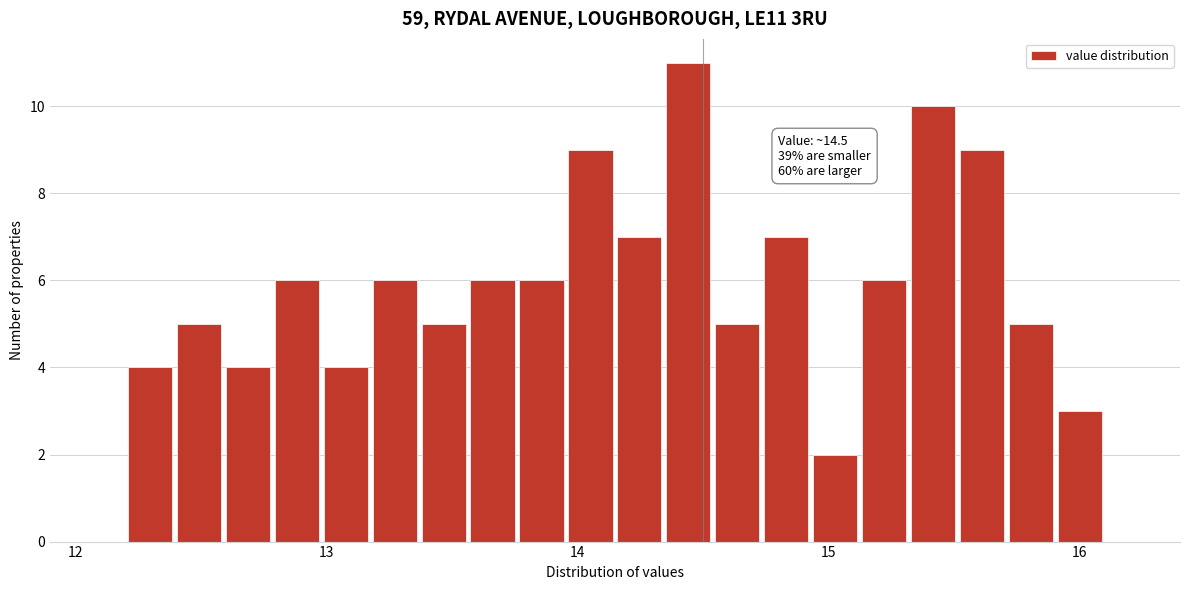

Around what value on the x-axis is the tallest bar? Give the approximate position of its centre, as read against the axis.

14.4